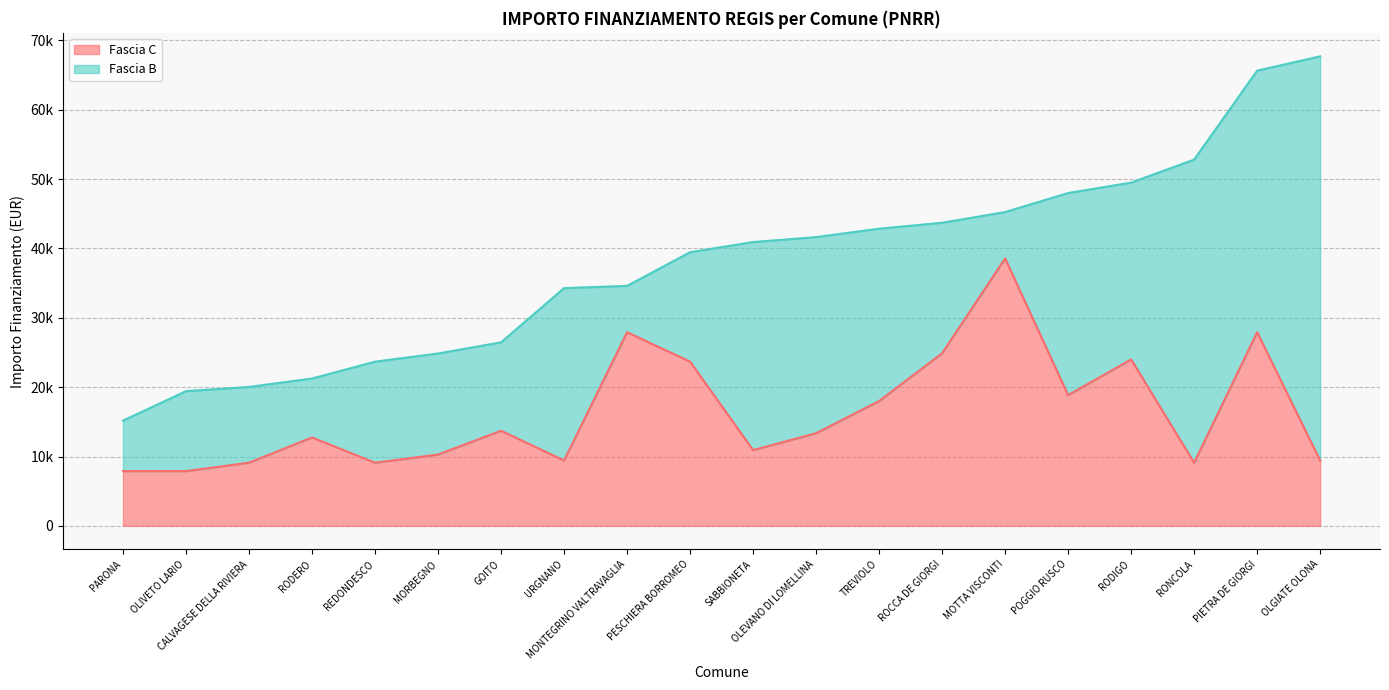

Where is Fascia C nearest to the value 23228?

PESCHIERA BORROMEO